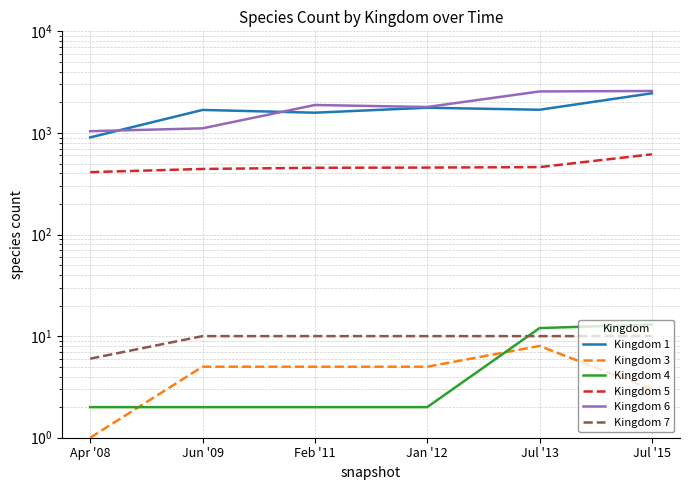

What is the average value of the Kingdom 1 series?

1681